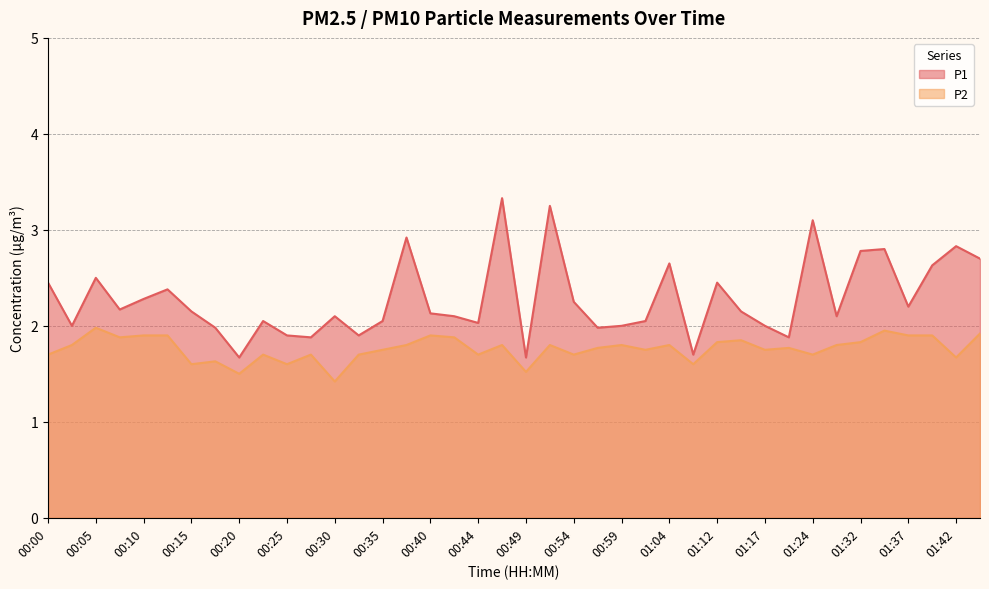

True or false: P1 has a value of 1.1 at 01:14.

False